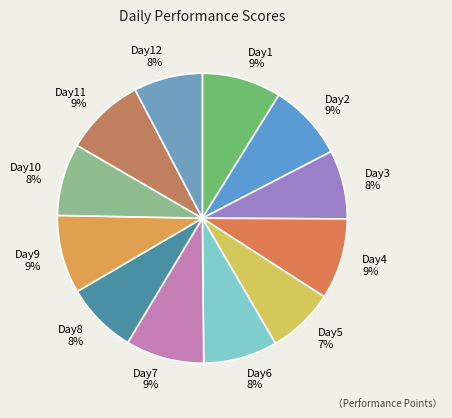

How many slices are in this pie chart?

12